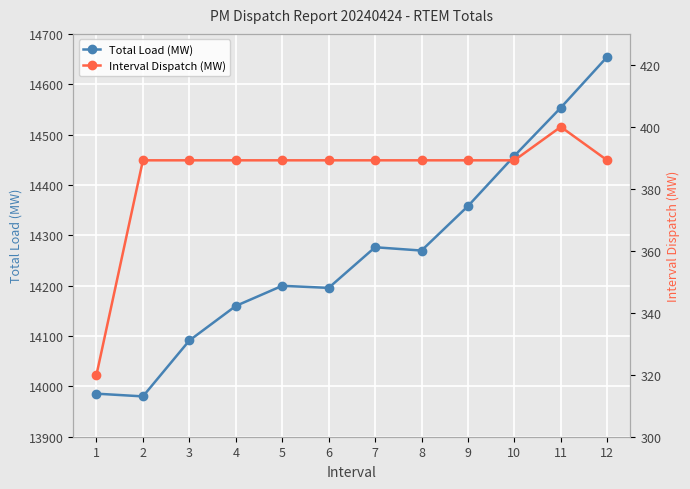

Reading left to right, list all the values displayed in this chart.

Total Load (MW): 13985.5	13980.1	14091.1	14159.7	14199.7	14195.6	14276.3	14269.7	14358.0	14457.7	14553.5	14654.5
Interval Dispatch (MW): 320.0	389.2	389.2	389.2	389.2	389.2	389.2	389.2	389.2	389.2	400.0	389.2